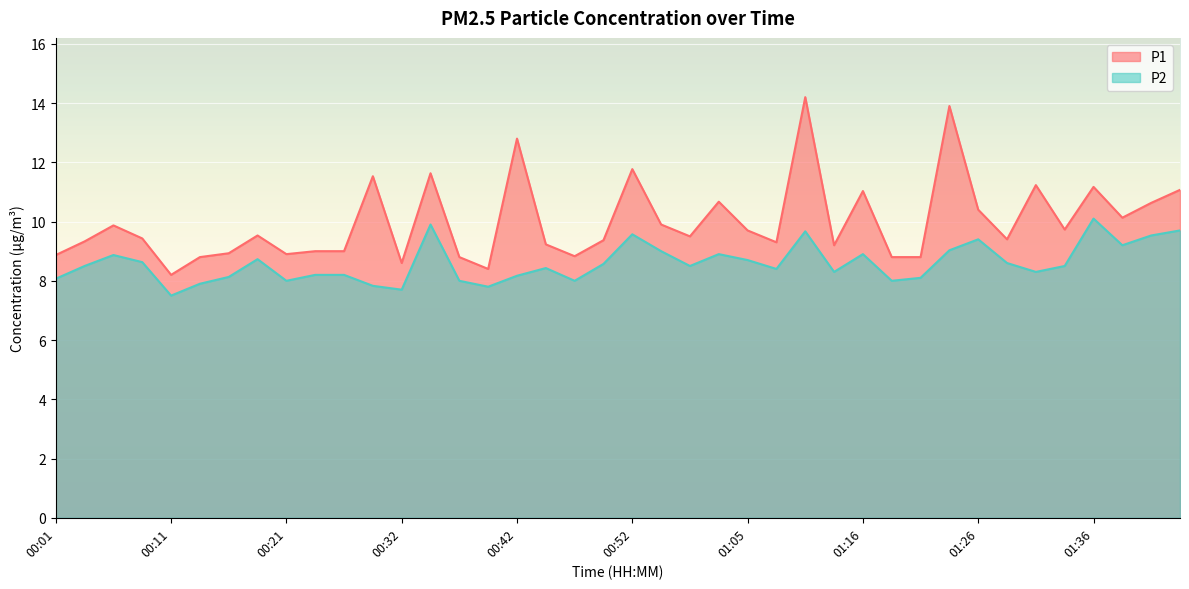

What is the sum of all P2 values?

343.5